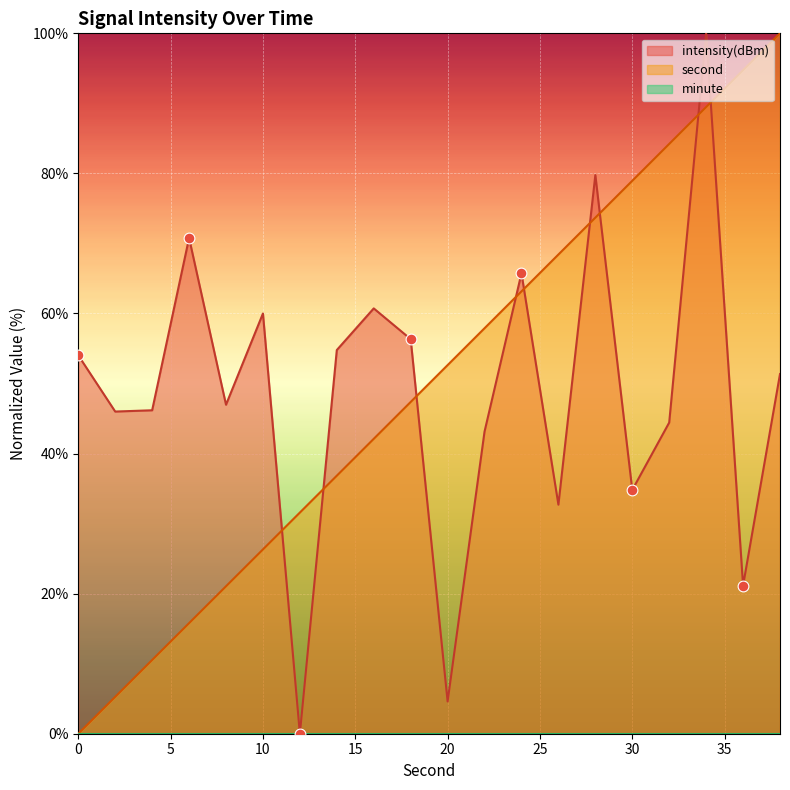

What is the total value across all series at 26?

101.1